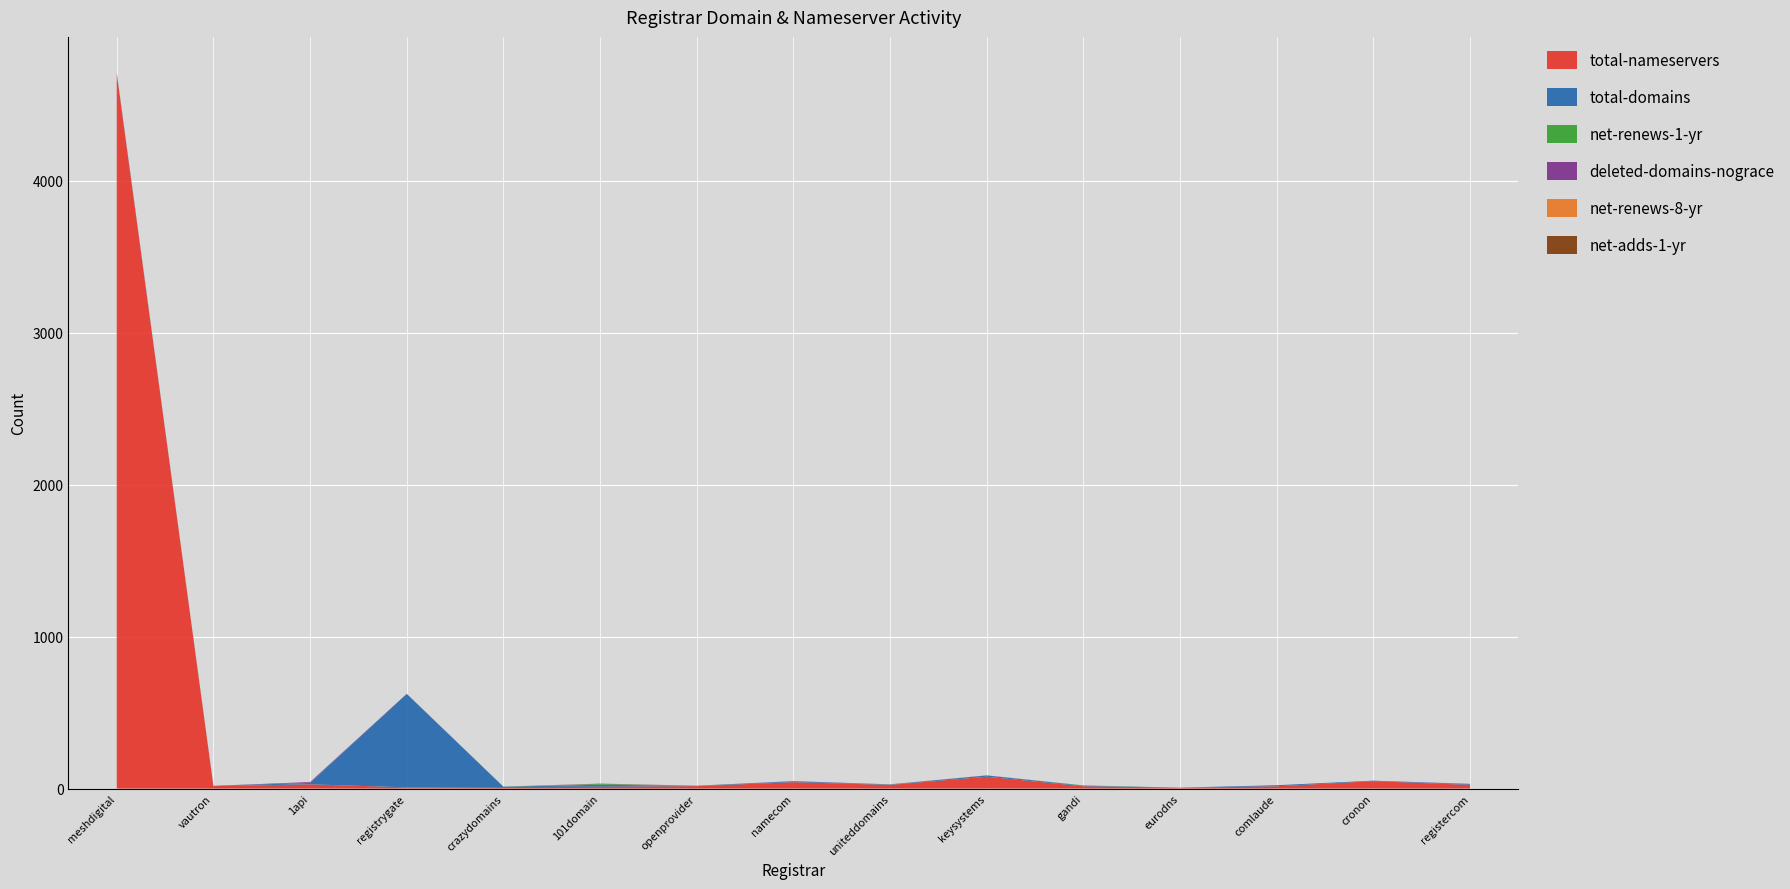

Reading left to right, what are all the values shown in this chart?

total-nameservers: 4706	16	28	8	10	12	16	42	24	78	15	6	15	49	24
total-domains: 7	2	9	615	2	13	2	5	2	8	4	0	7	3	4
net-renews-1-yr: 0	0	1	0	1	5	1	0	1	0	2	0	0	0	0
deleted-domains-nograce: 0	0	5	1	0	2	0	2	1	1	0	0	0	0	3
net-renews-8-yr: 0	0	0	0	0	1	0	0	0	0	0	0	0	0	0
net-adds-1-yr: 0	0	0	0	0	0	0	0	0	0	0	0	0	0	0